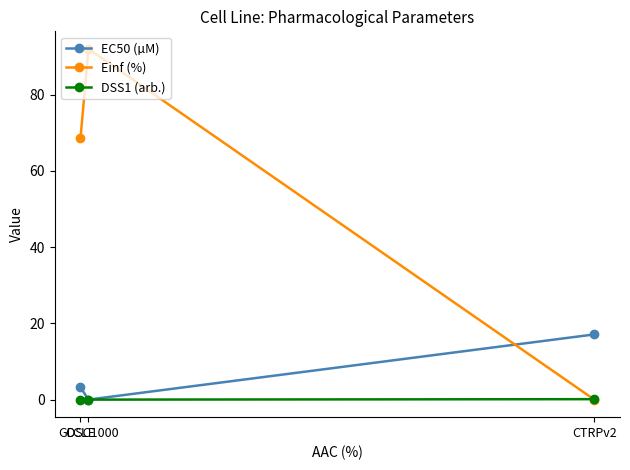

Rank the series by their maximum value, from lowest to highest.

DSS1 (arb.), EC50 (µM), Einf (%)